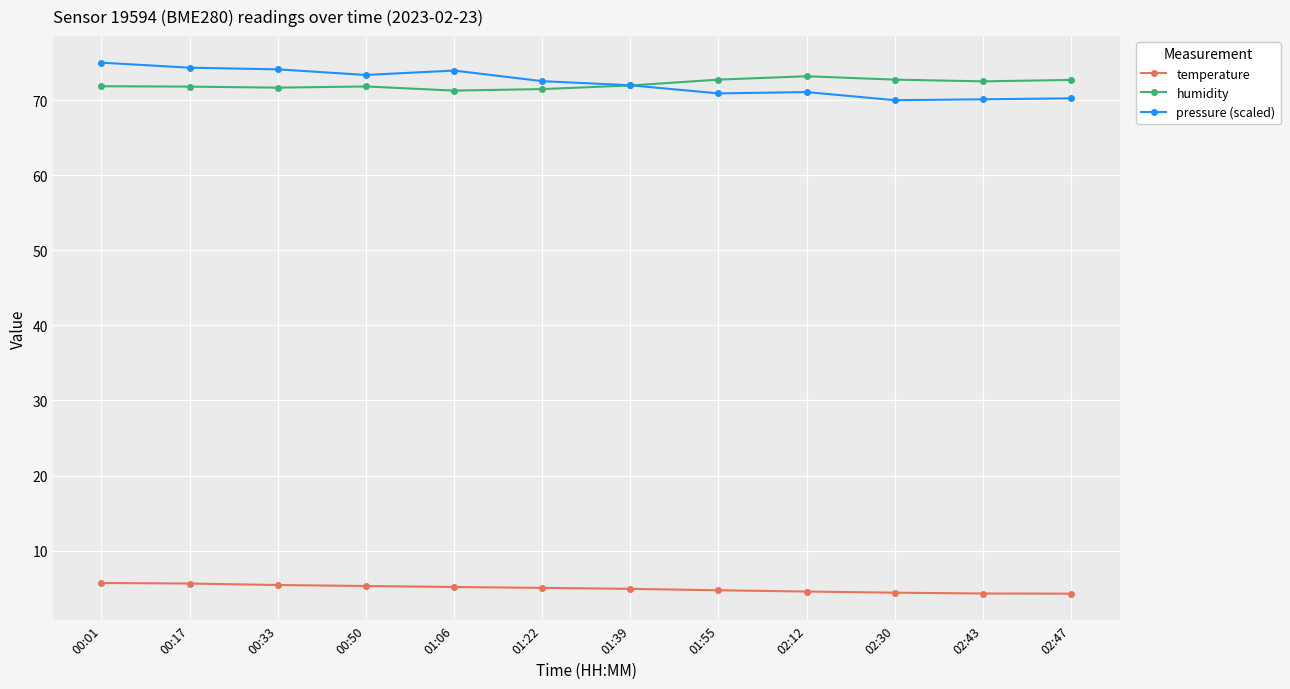

What is the difference between the highest and lowest values at 02:12?

68.6